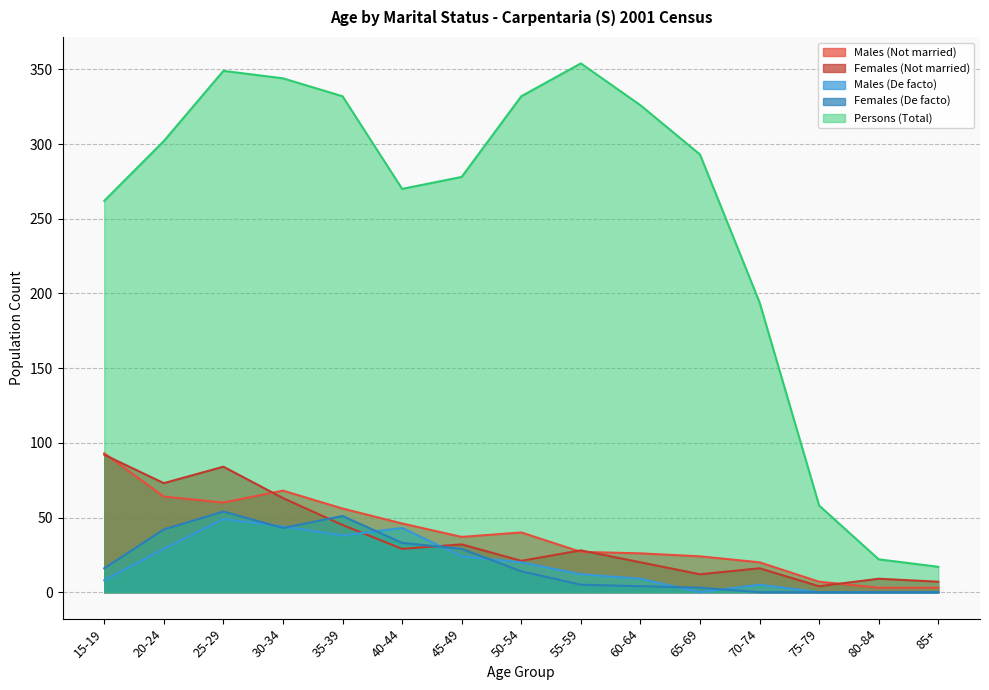

What is the total value across all series at 45-49?

400